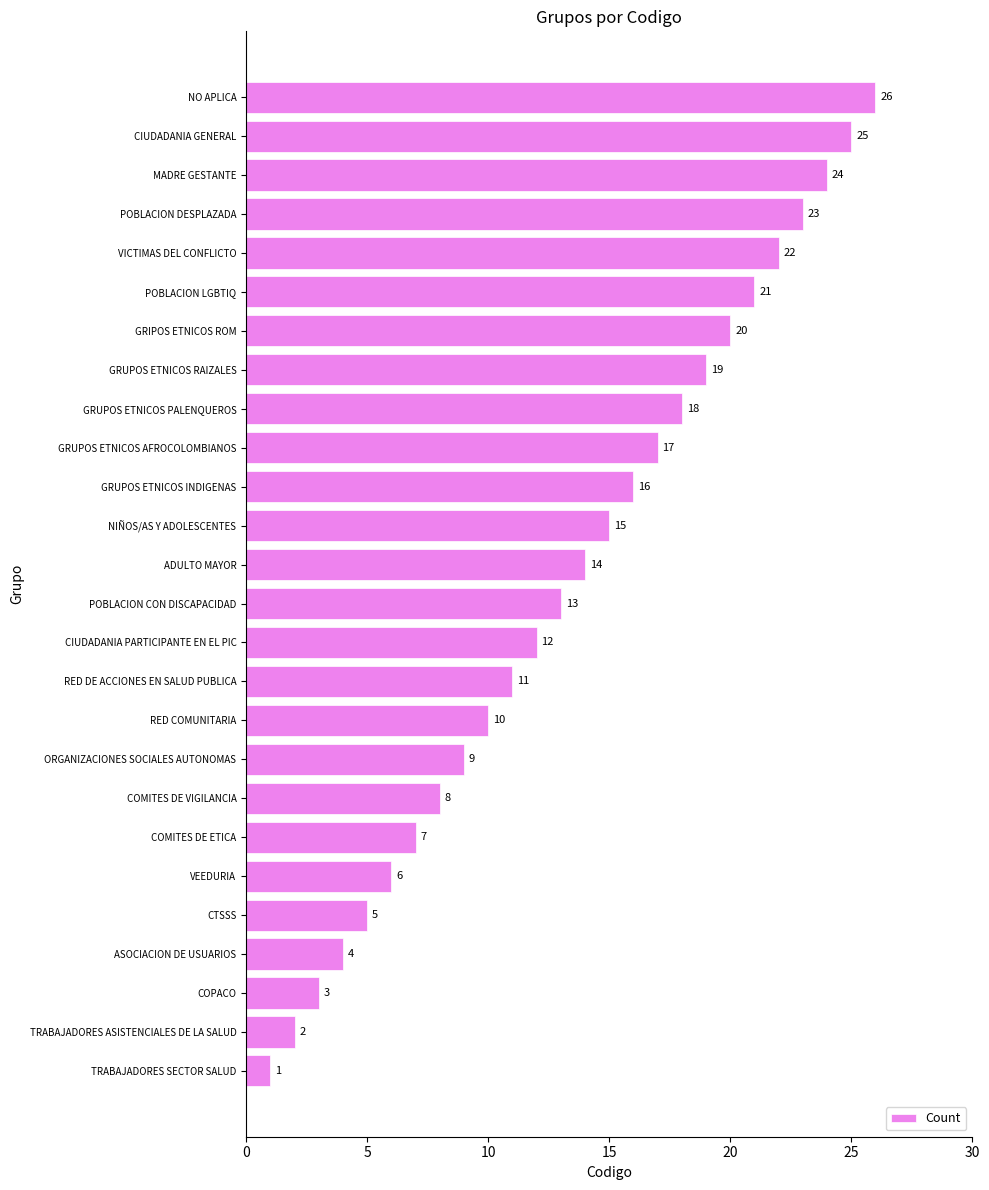

Which label corresponds to the smallest value in the chart?

TRABAJADORES SECTOR SALUD